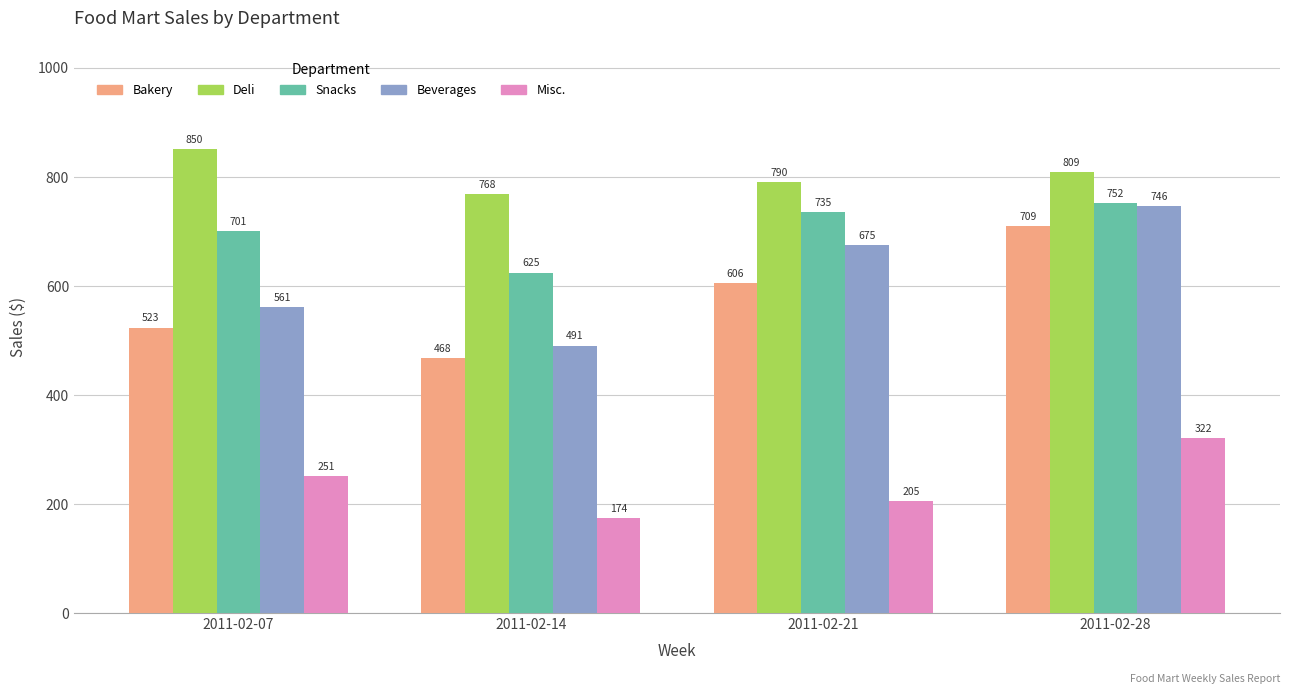

List the series in order of their peak value, highest first.

Deli, Snacks, Beverages, Bakery, Misc.